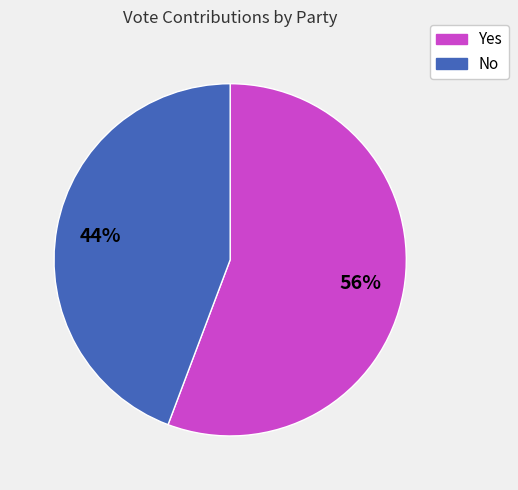

How many segments does this pie chart have?

2